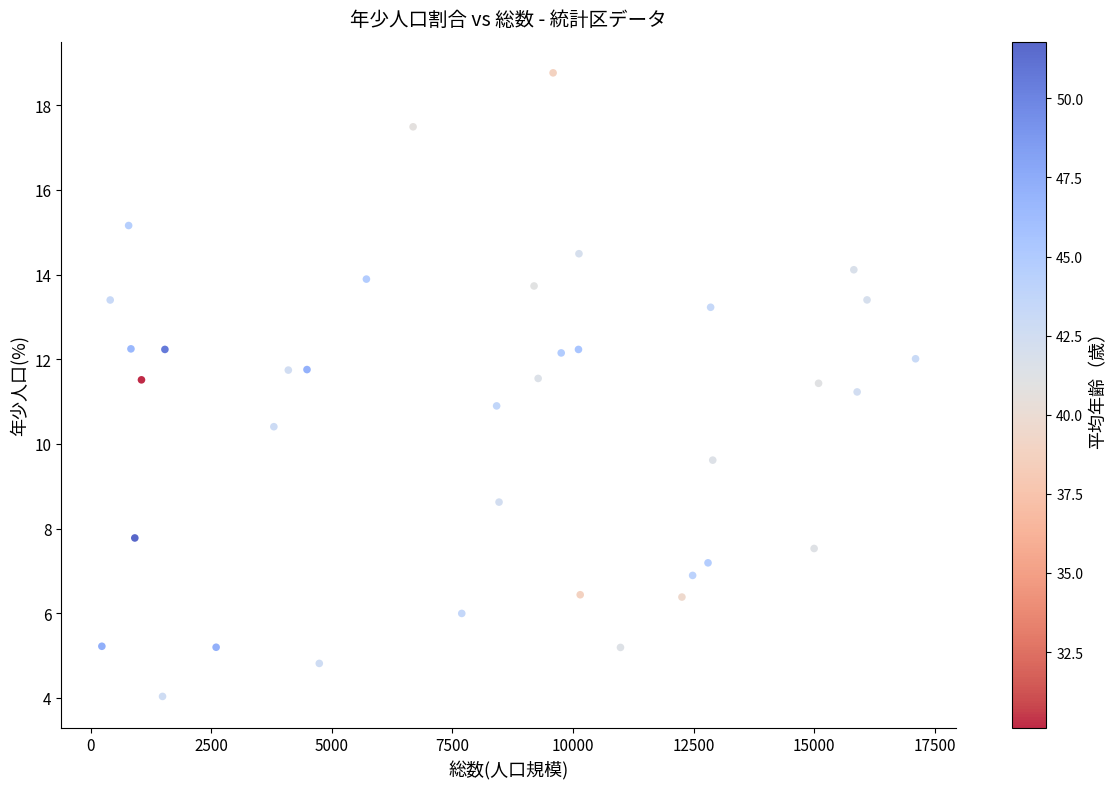

What is the range of Y values (max minus min)?

14.7